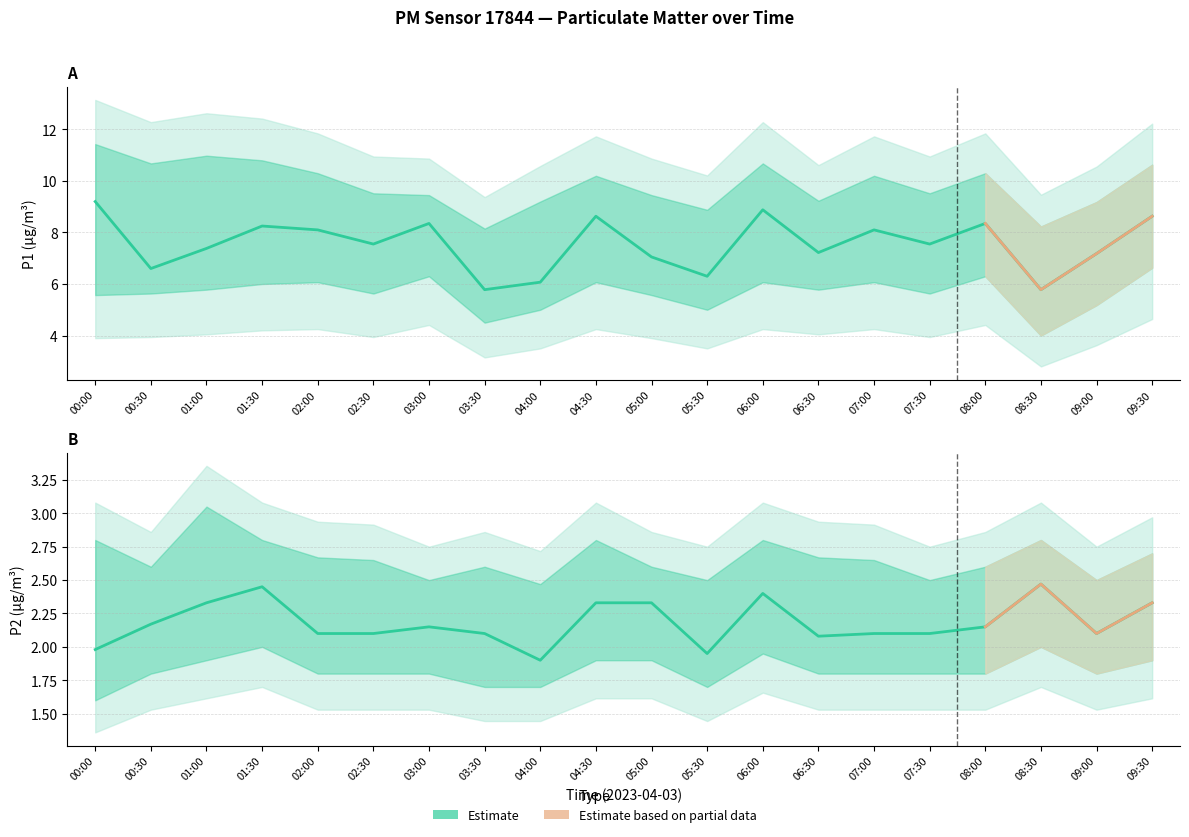

Reading left to right, list all the values displayed in this chart.

P1: 00:00=9.2	00:30=6.6	01:00=7.4	01:30=8.2	02:00=8.1	02:30=7.5	03:00=8.3	03:30=5.8	04:00=6.1	04:30=8.6	05:00=7.0	05:30=6.3	06:00=8.9	06:30=7.2	07:00=8.1	07:30=7.5	08:00=8.3	08:30=5.8	09:00=7.2	09:30=8.6
P1_upper: 00:00=11.4	00:30=10.7	01:00=11.0	01:30=10.8	02:00=10.3	02:30=9.5	03:00=9.4	03:30=8.2	04:00=9.2	04:30=10.2	05:00=9.4	05:30=8.9	06:00=10.7	06:30=9.2	07:00=10.2	07:30=9.5	08:00=10.3	08:30=8.2	09:00=9.2	09:30=10.6
P1_lower: 00:00=5.6	00:30=5.6	01:00=5.8	01:30=6.0	02:00=6.1	02:30=5.6	03:00=6.3	03:30=4.5	04:00=5.0	04:30=6.1	05:00=5.6	05:30=5.0	06:00=6.1	06:30=5.8	07:00=6.1	07:30=5.6	08:00=6.3	08:30=4.0	09:00=5.2	09:30=6.6
P2: 00:00=2.0	00:30=2.2	01:00=2.3	01:30=2.5	02:00=2.1	02:30=2.1	03:00=2.1	03:30=2.1	04:00=1.9	04:30=2.3	05:00=2.3	05:30=1.9	06:00=2.4	06:30=2.1	07:00=2.1	07:30=2.1	08:00=2.1	08:30=2.5	09:00=2.1	09:30=2.3
P2_upper: 00:00=2.8	00:30=2.6	01:00=3.0	01:30=2.8	02:00=2.7	02:30=2.6	03:00=2.5	03:30=2.6	04:00=2.5	04:30=2.8	05:00=2.6	05:30=2.5	06:00=2.8	06:30=2.7	07:00=2.6	07:30=2.5	08:00=2.6	08:30=2.8	09:00=2.5	09:30=2.7
P2_lower: 00:00=1.6	00:30=1.8	01:00=1.9	01:30=2.0	02:00=1.8	02:30=1.8	03:00=1.8	03:30=1.7	04:00=1.7	04:30=1.9	05:00=1.9	05:30=1.7	06:00=1.9	06:30=1.8	07:00=1.8	07:30=1.8	08:00=1.8	08:30=2.0	09:00=1.8	09:30=1.9